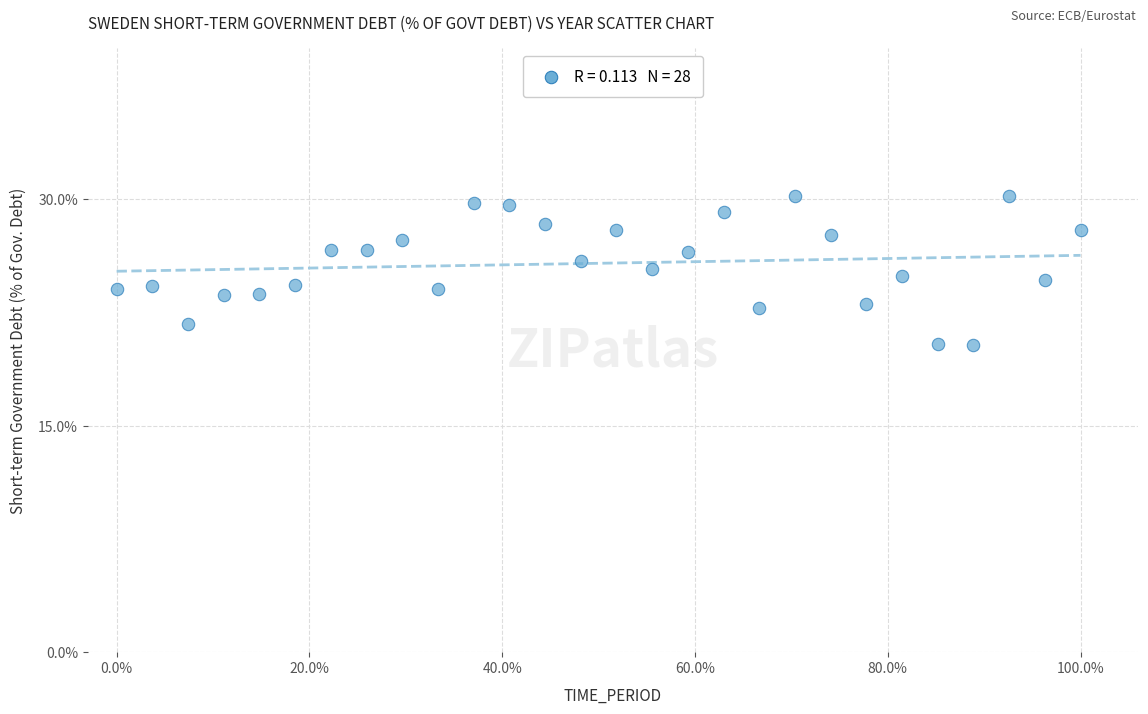

What is the range of X values (max minus min)?

100.0